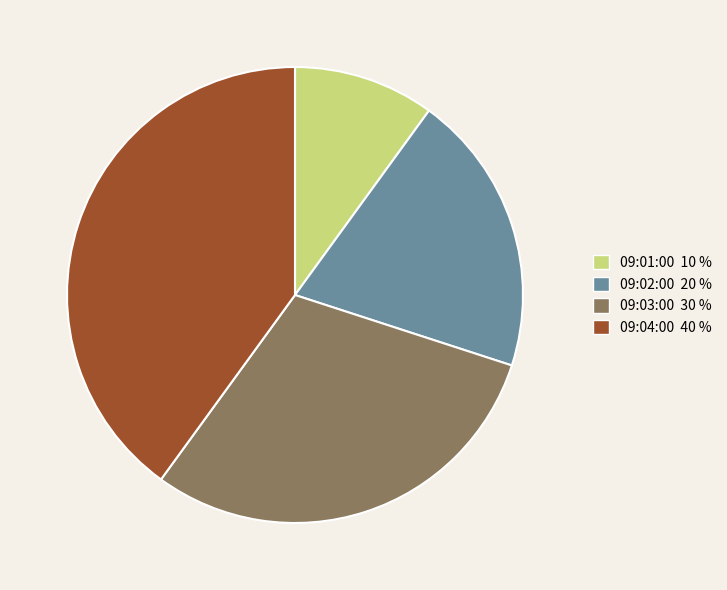

Which slice is the smallest?

09:01:00